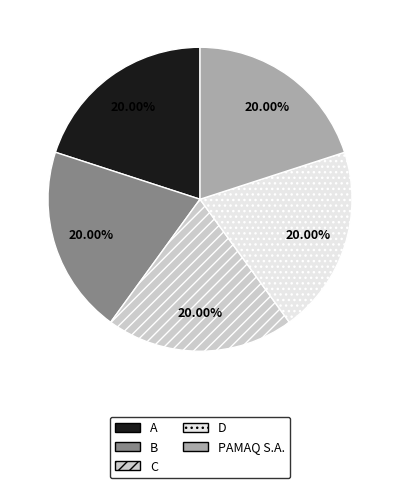

Count the number of slices in the pie.

5